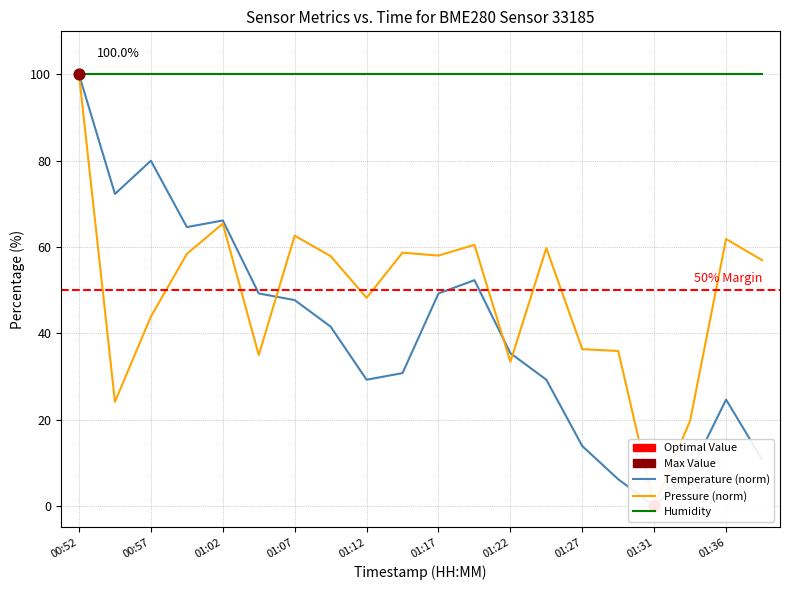

Is the value of pressure at 01:27 greater than the value of temperature at 00:52?

No